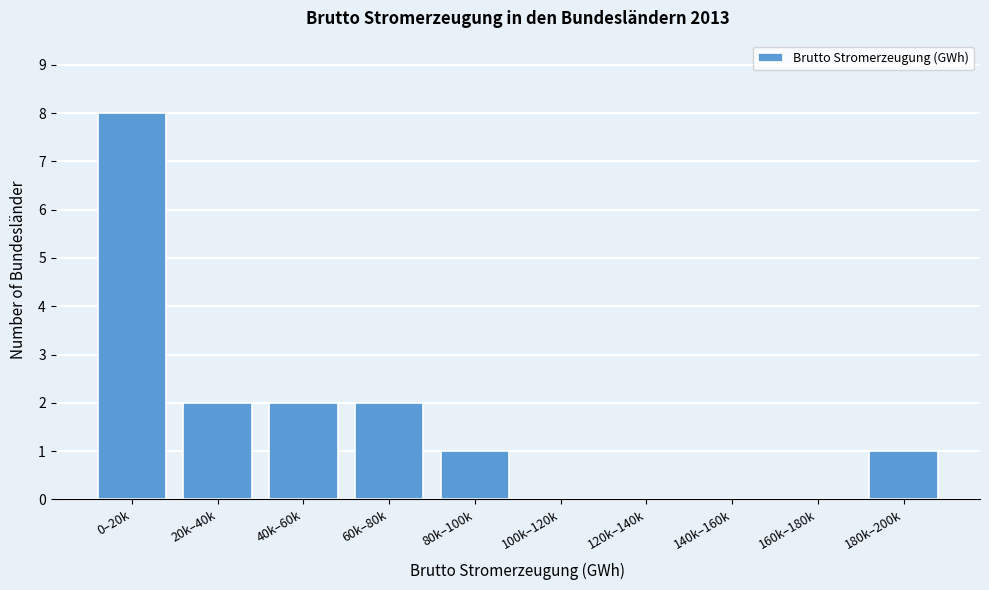

Reading right to left, transcribe all the data shown in this chart.

180k–200k=1	160k–180k=0	140k–160k=0	120k–140k=0	100k–120k=0	80k–100k=1	60k–80k=2	40k–60k=2	20k–40k=2	0–20k=8